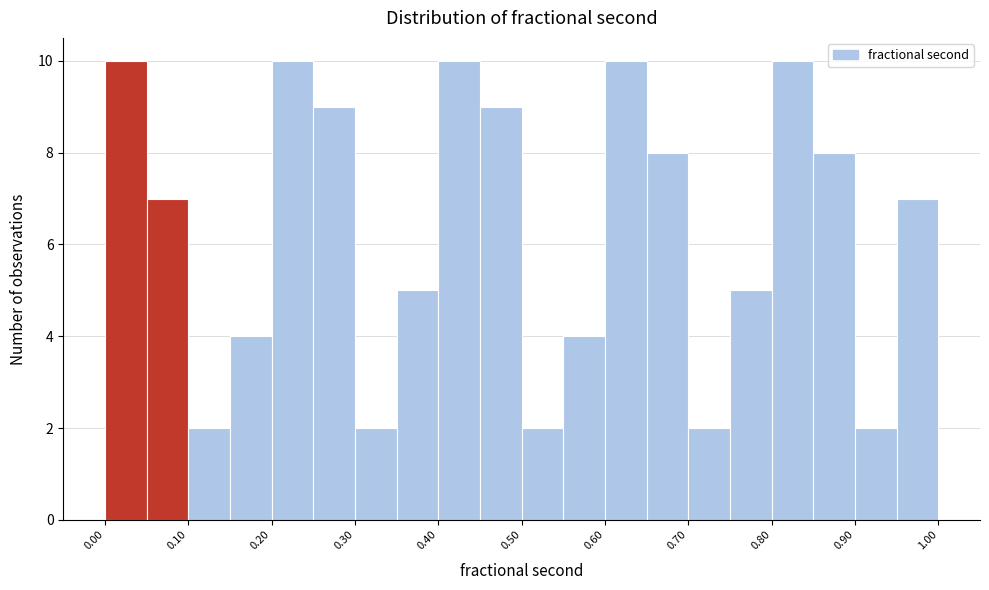

What is the height of the bar covering 0.10 to 0.15 on the x-axis? The values are not printed on the chart, so give them approximately, as read against the axis.

2